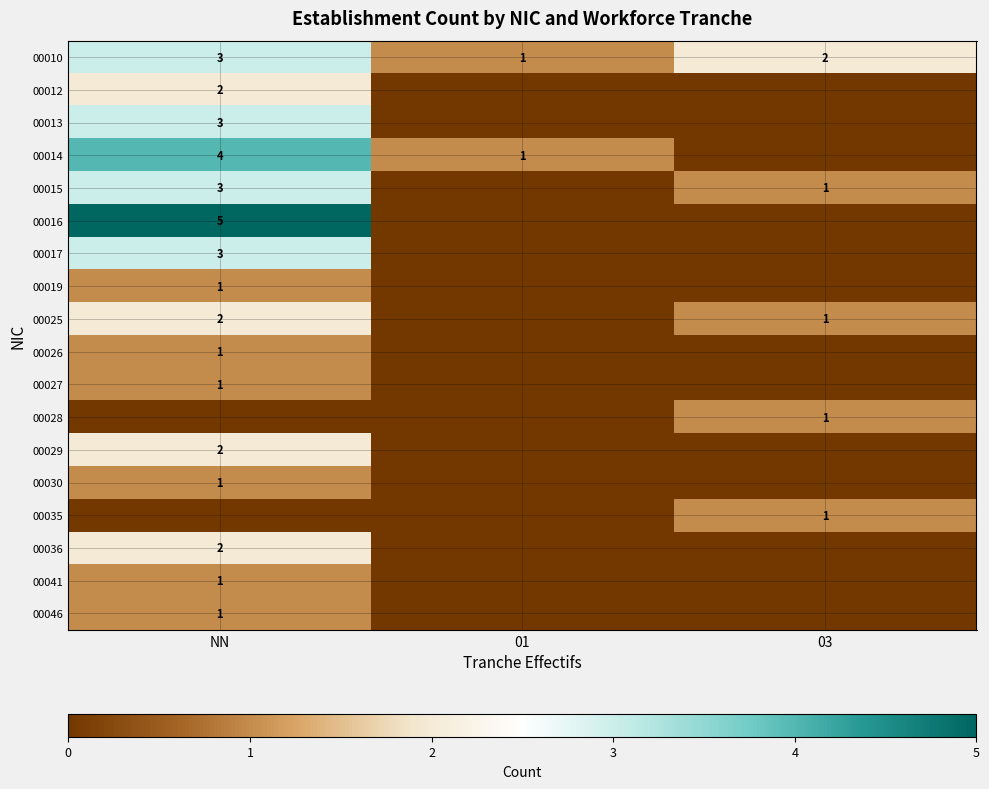

Is the value of 00012 at NN greater than the value of 00041 at NN?

Yes